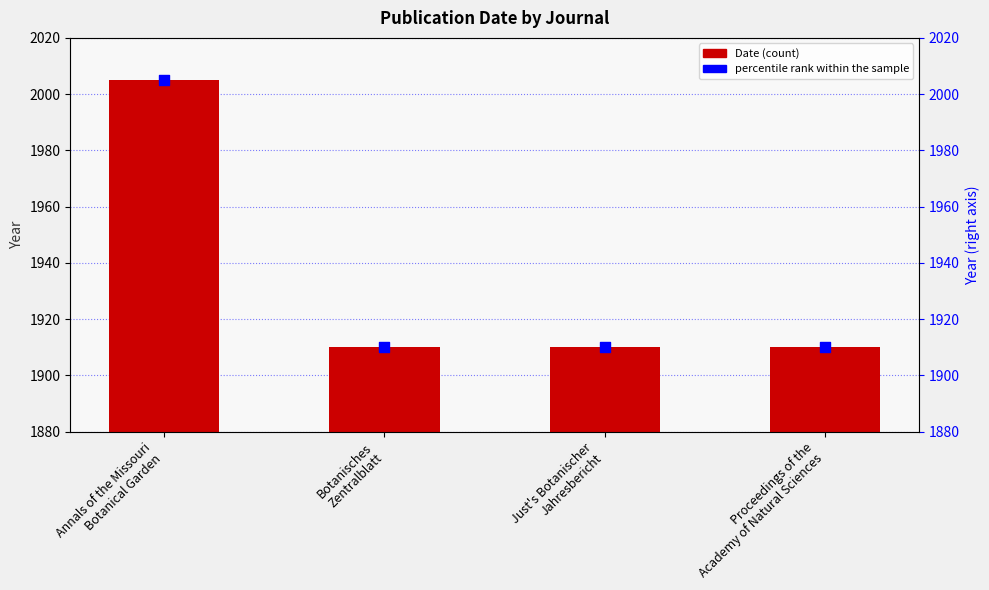

Is the value of percentile rank within the sample at Botanisches
Zentralblatt greater than the value of Date at Proceedings of the
Academy of Natural Sciences?

No